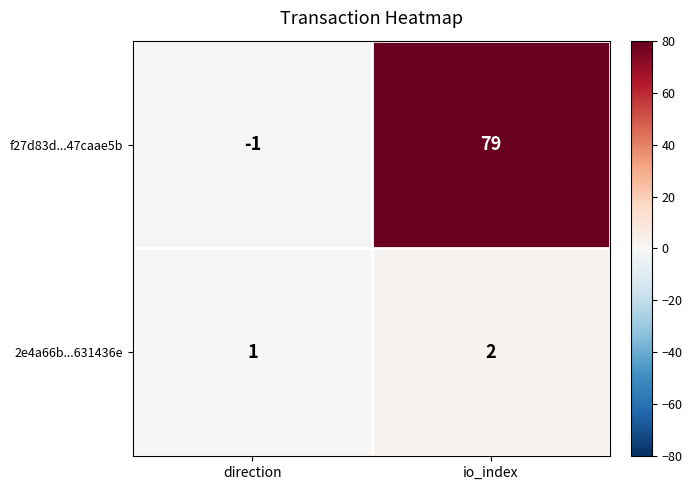

What is the average value of the f27d83d...47caae5b series?

39